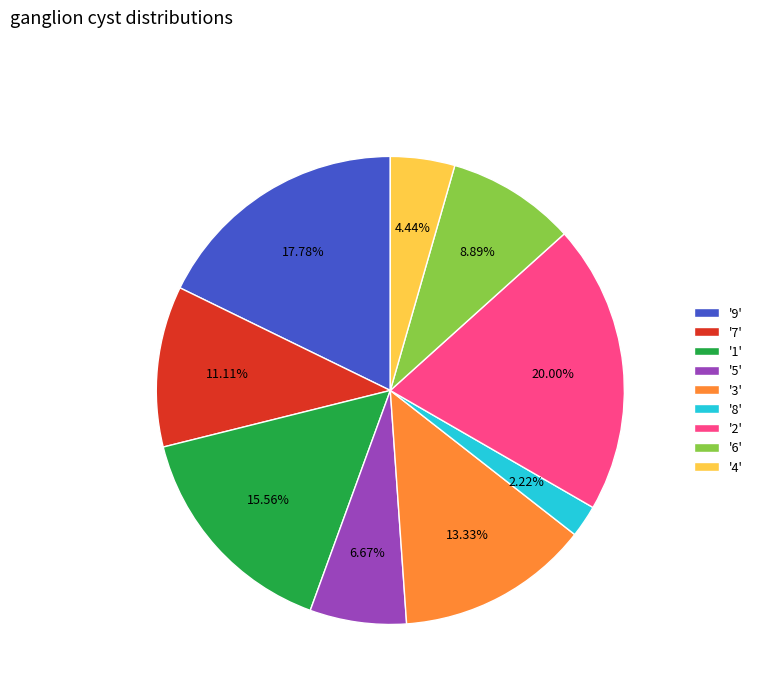

Rank the categories by value from lowest to highest.

'8', '4', '5', '6', '7', '3', '1', '9', '2'